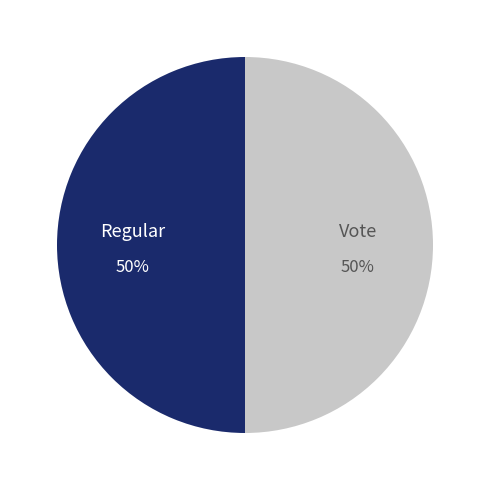

To the nearest percent, what is the average slice percentage?

50%